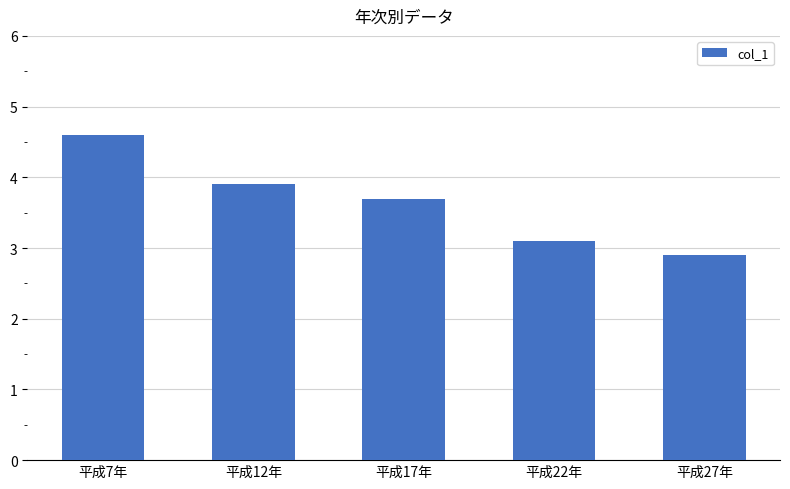

The chart shows a value of 2.2 at 平成7年. True or false?

False